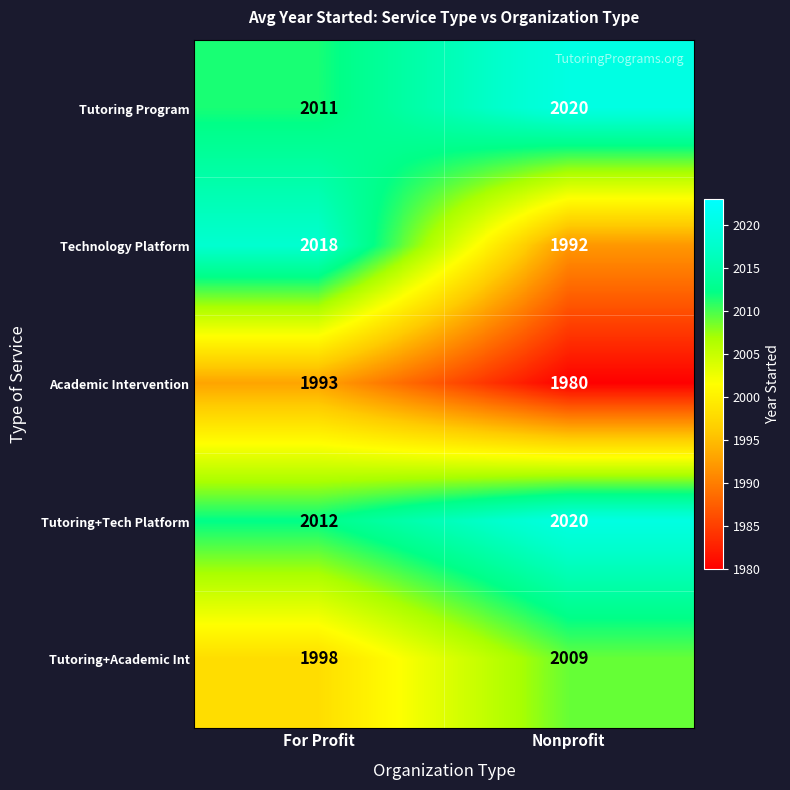

Which series has the largest total across all categories?

Tutoring+Tech Platform